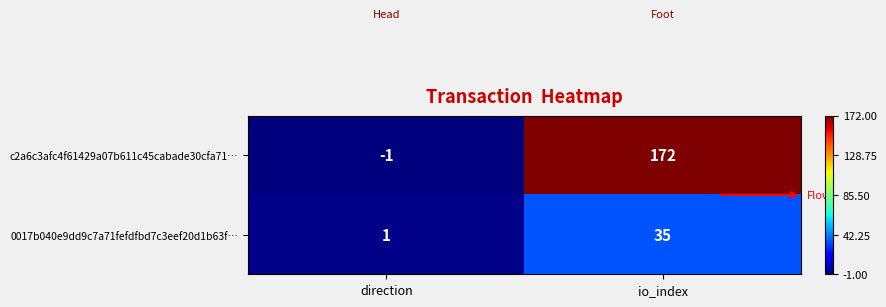

Rank the series by their maximum value, from lowest to highest.

0017b040e9dd9c7a71fefdfbd7c3eef20d1b63f…, c2a6c3afc4f61429a07b611c45cabade30cfa71…